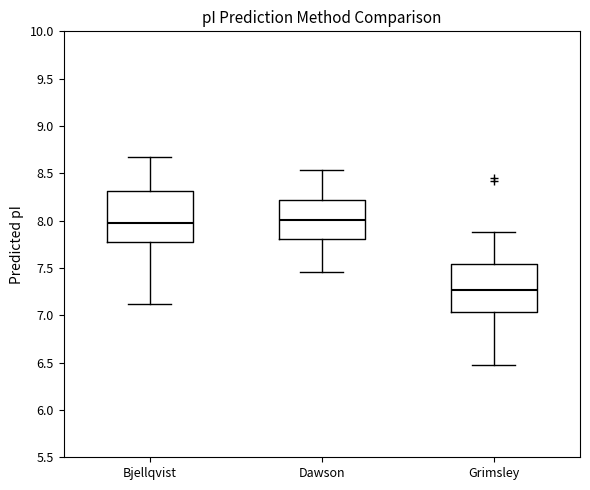

Reading left to right, transcribe this box plot: for each box, give where its median line is, the range the box spans, and where its two whiskers end, as read against the y-axis. The values are not printed on the chart, so give them approximately, as read against the axis.

Bjellqvist: median 8.00, box 7.75 to 8.30, whiskers 7.10 to 8.65
Dawson: median 8.00, box 7.80 to 8.20, whiskers 7.45 to 8.55
Grimsley: median 7.25, box 7.05 to 7.55, whiskers 6.50 to 7.90